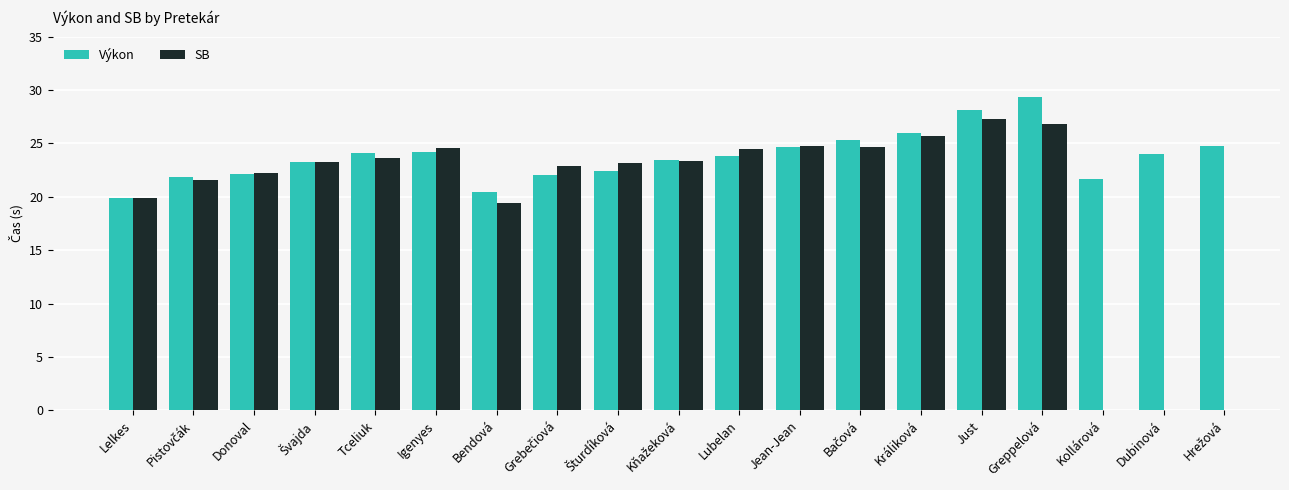

What is the value of the Výkon bar at the 7th from the left?

20.4